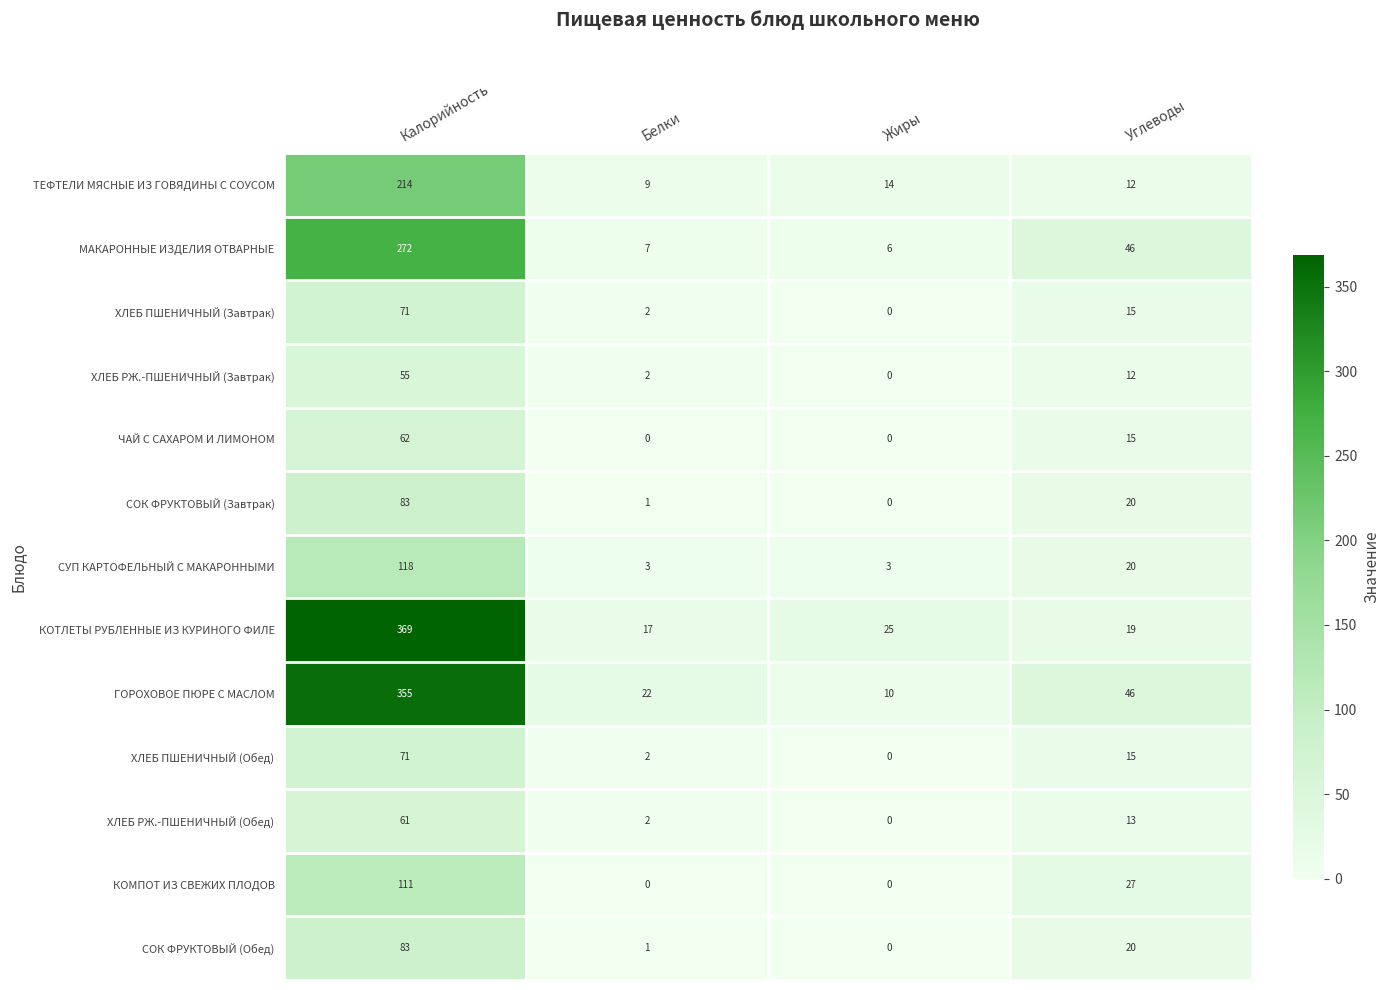

At which category is the sum across all series the highest?

Калорийность